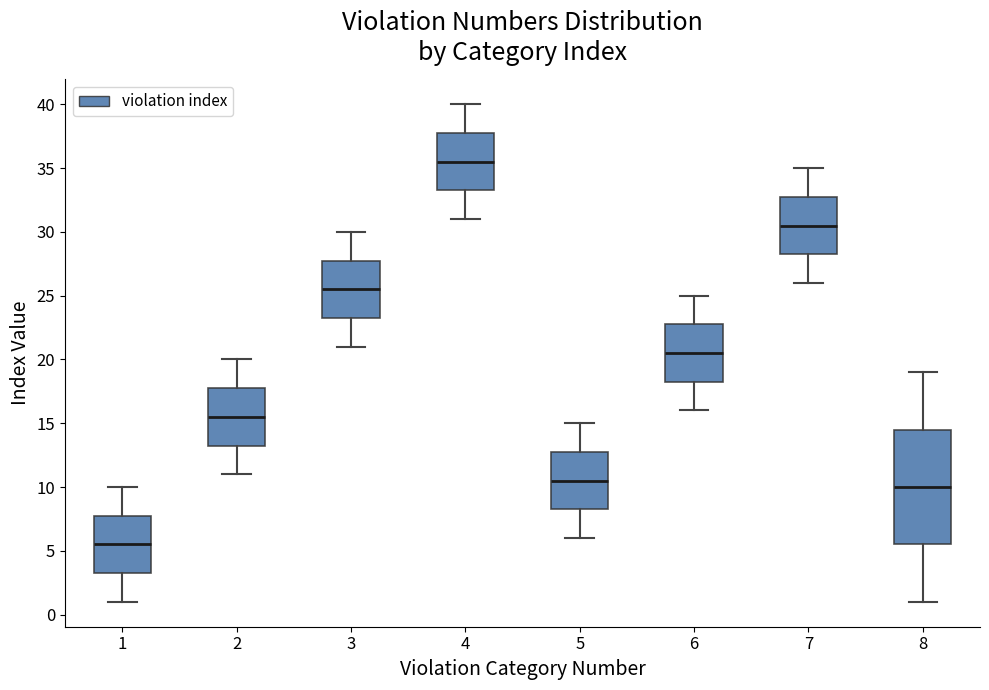

Where is the upper edge of the box at x = 7 on the y-axis? The values are not printed on the chart, so give them approximately, as read against the axis.

33.0